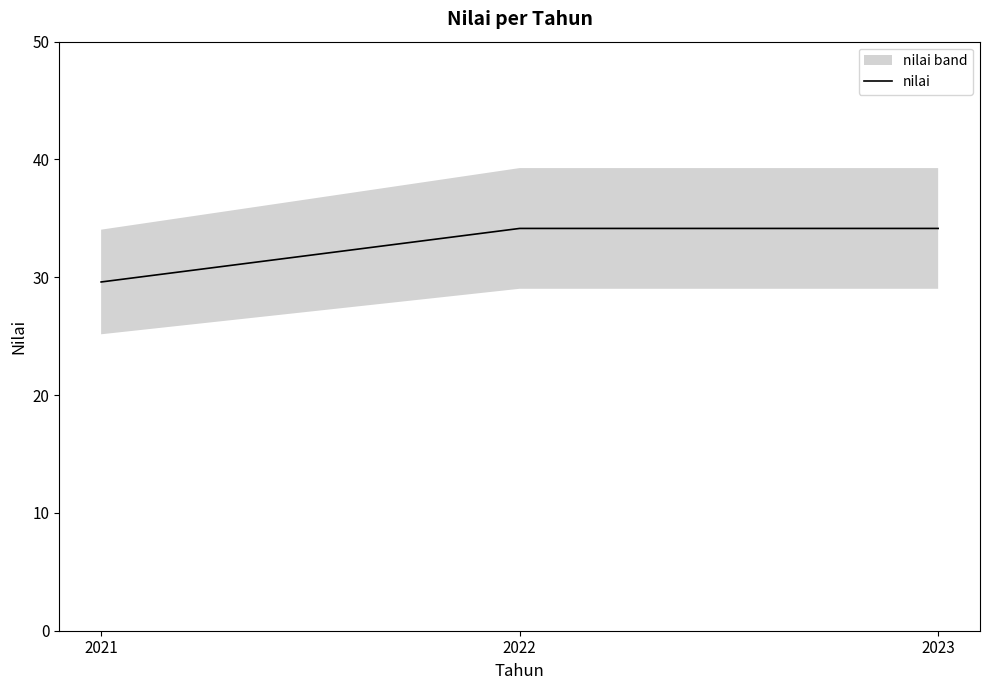

The value at 2022 is 51.3. True or false?

False